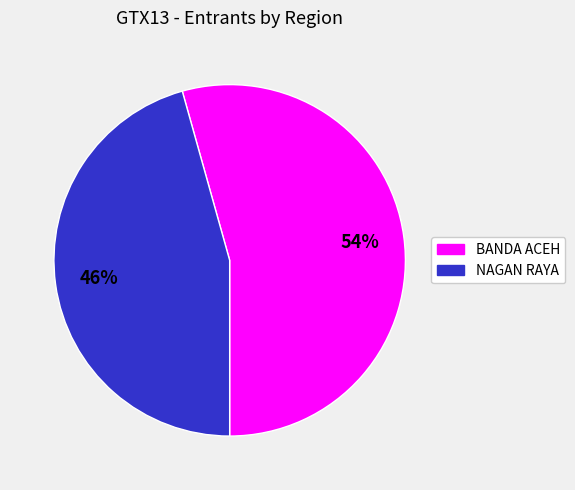

Does any single category account for the majority?

Yes